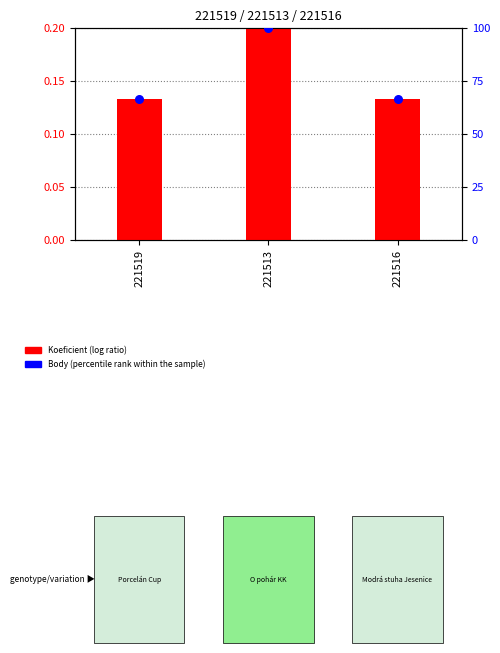

What is the total value across all series at 221516?

66.8